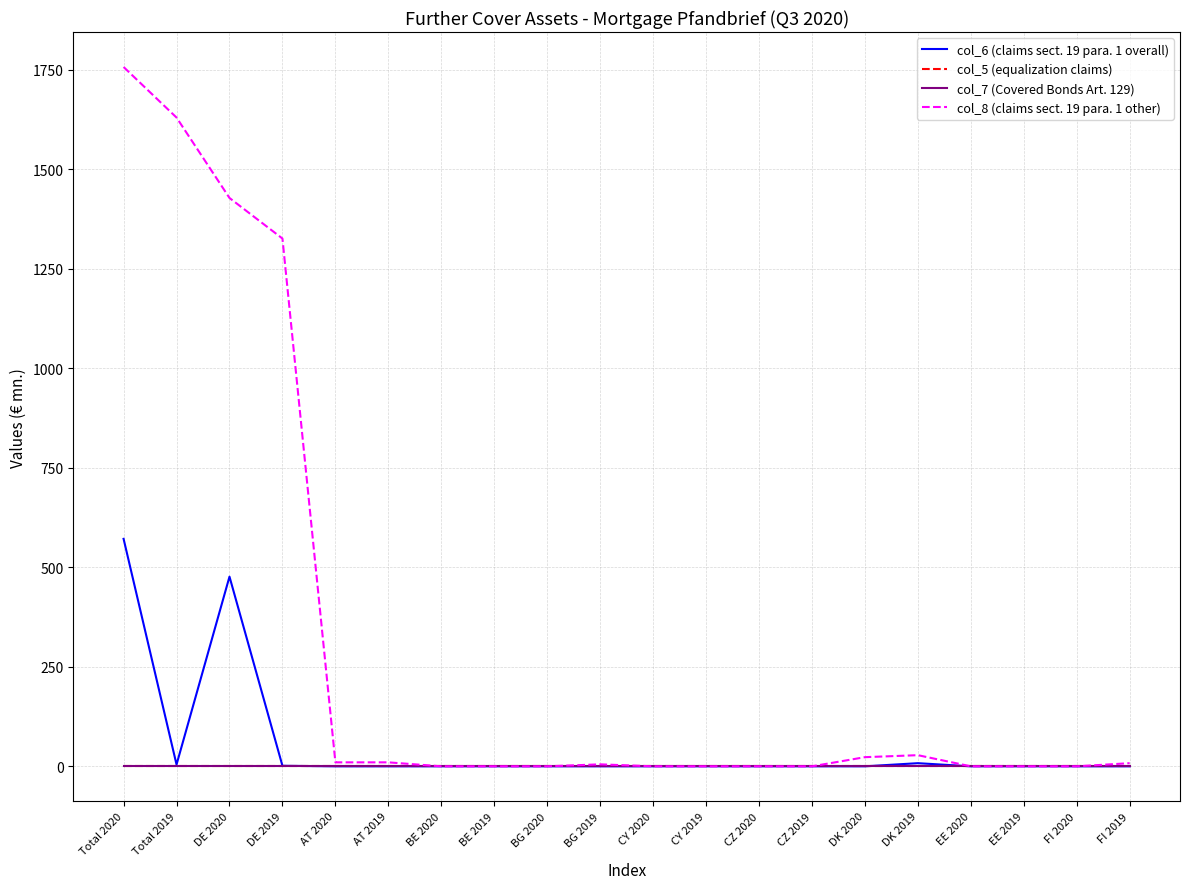

Is it true that col_8 (claims sect. 19 para. 1 other) equals 790.7 at BE 2019?

False